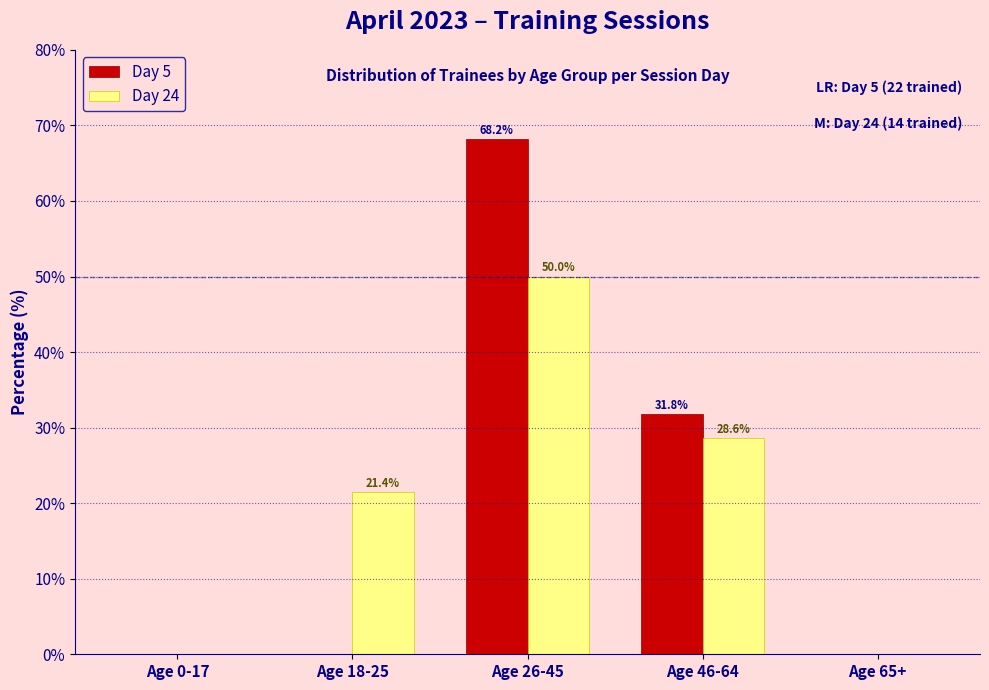

Reading right to left, transcribe all the data shown in this chart.

Day 5: Age 65+=0.0	Age 46-64=31.8	Age 26-45=68.2	Age 18-25=0.0	Age 0-17=0.0
Day 24: Age 65+=0.0	Age 46-64=28.6	Age 26-45=50.0	Age 18-25=21.4	Age 0-17=0.0